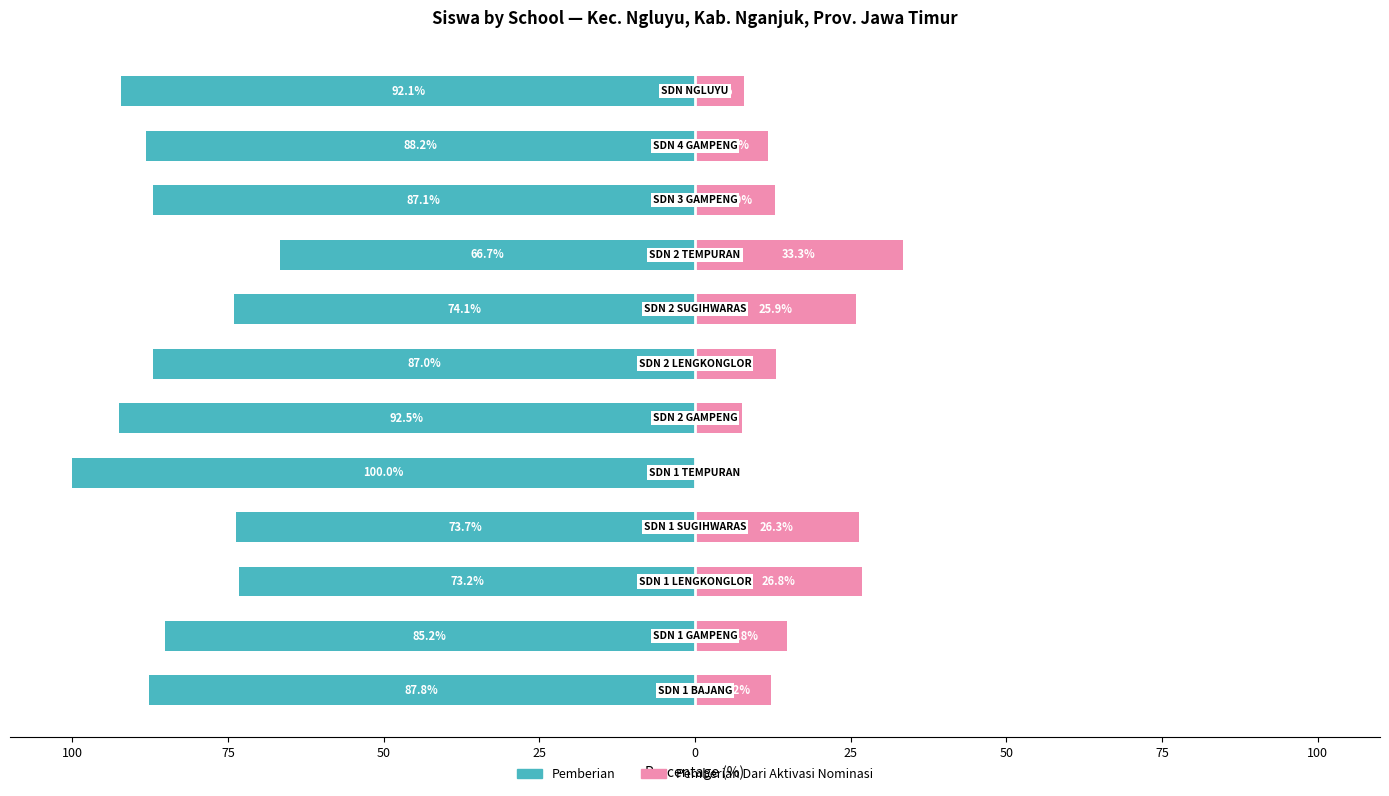

Reading left to right, extract all data points from this chart.

Pemberian: -87.8	-85.2	-73.2	-73.7	-100.0	-92.5	-87.0	-74.1	-66.7	-87.1	-88.2	-92.1
Pemberian Dari Aktivasi Nominasi: 12.2	14.8	26.8	26.3	0.0	7.5	13.0	25.9	33.3	12.9	11.8	7.9